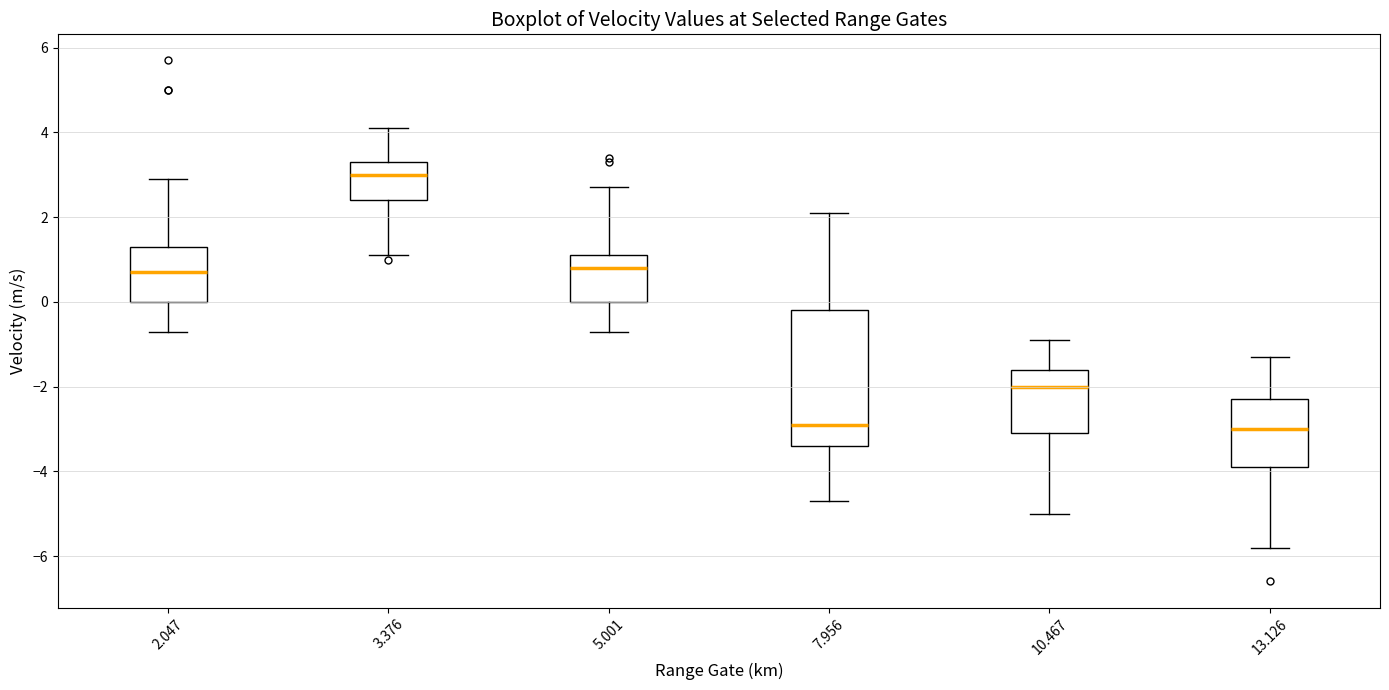

Reading left to right, transcribe this box plot: for each box, give where its median line is, the range the box spans, and where its two whiskers end, as read against the y-axis. The values are not printed on the chart, so give them approximately, as read against the axis.

2.047: median 0.8, box 0.0 to 1.4, whiskers -0.6 to 3.0
3.376: median 3.0, box 2.4 to 3.4, whiskers 1.2 to 4.2
5.001: median 0.8, box 0.0 to 1.2, whiskers -0.6 to 2.8
7.956: median -2.8, box -3.4 to -0.2, whiskers -4.6 to 2.2
10.467: median -2.0, box -3.0 to -1.6, whiskers -5.0 to -0.8
13.126: median -3.0, box -3.8 to -2.2, whiskers -5.8 to -1.2